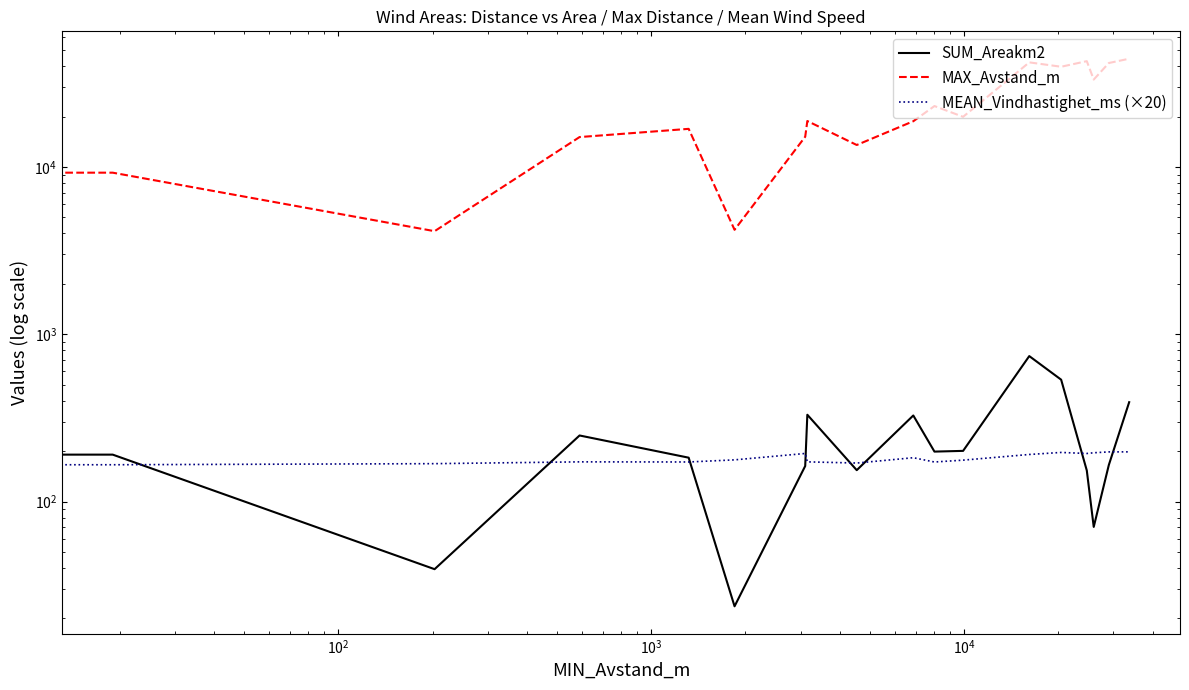

What are all the series names shown in the legend?

SUM_Areakm2, MAX_Avstand_m, MEAN_Vindhastighet_ms (×20)